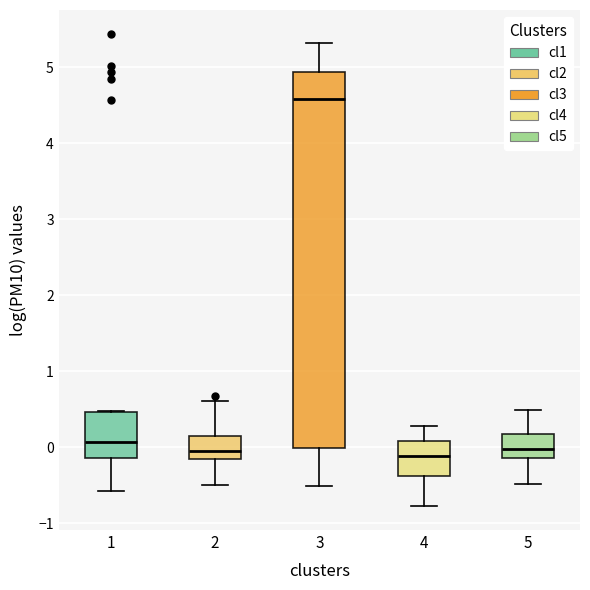

Which box has the highest median line?

3